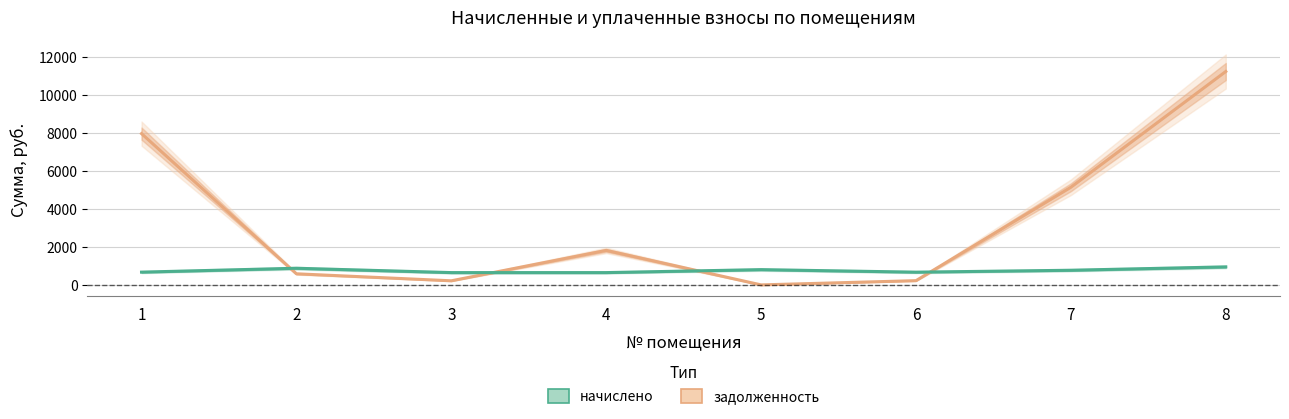

Which series has the largest total across all categories?

задолженность